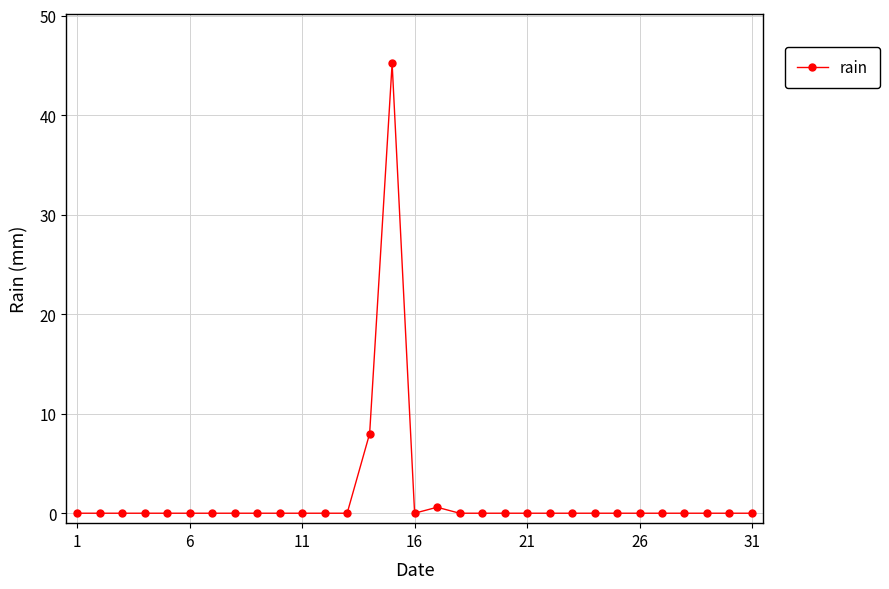

True or false: the data has more than 0 interior local peaks.

True